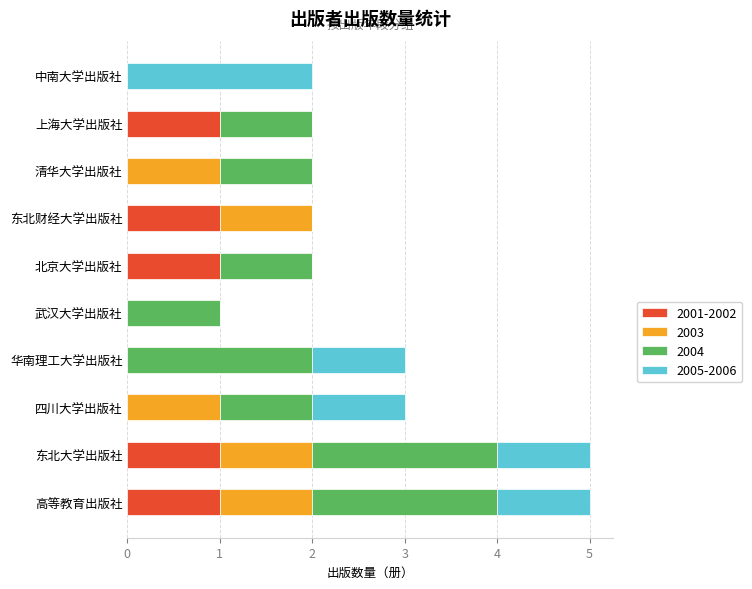

The 2001-2002 series shows 1 at 东北财经大学出版社. True or false?

True